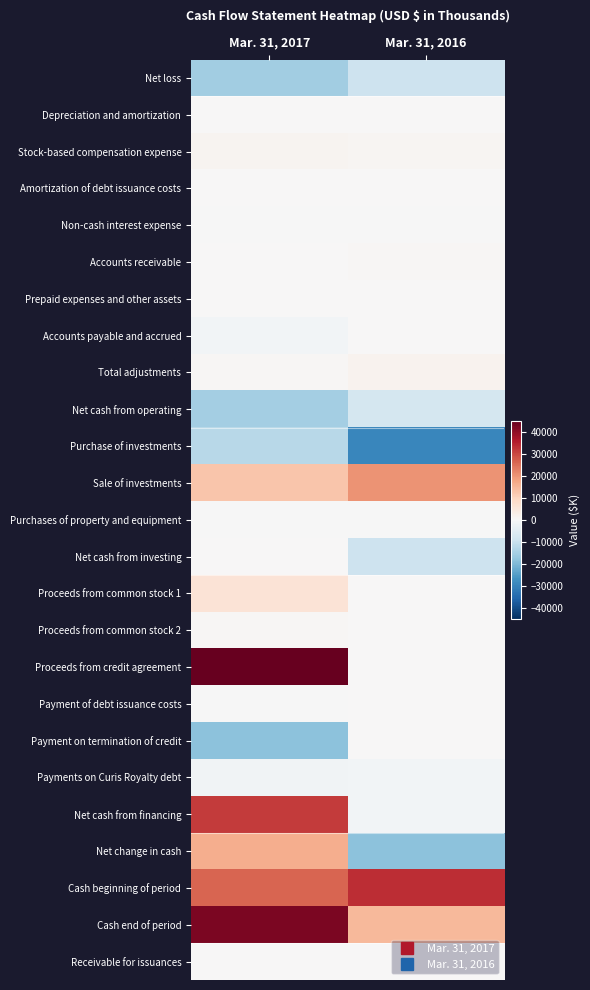

At which category does the chart reach its minimum across all series?

Mar. 31, 2016